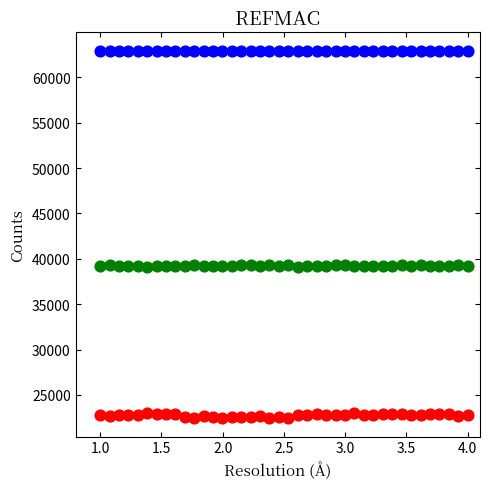

How many data points are displayed?

120